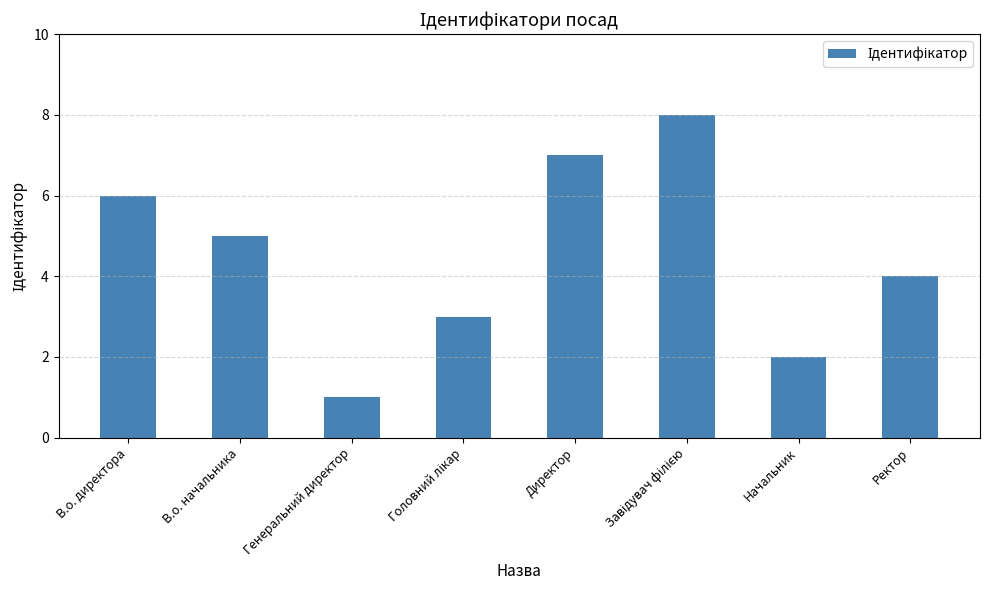

True or false: the data shows 7 at Ректор.

False